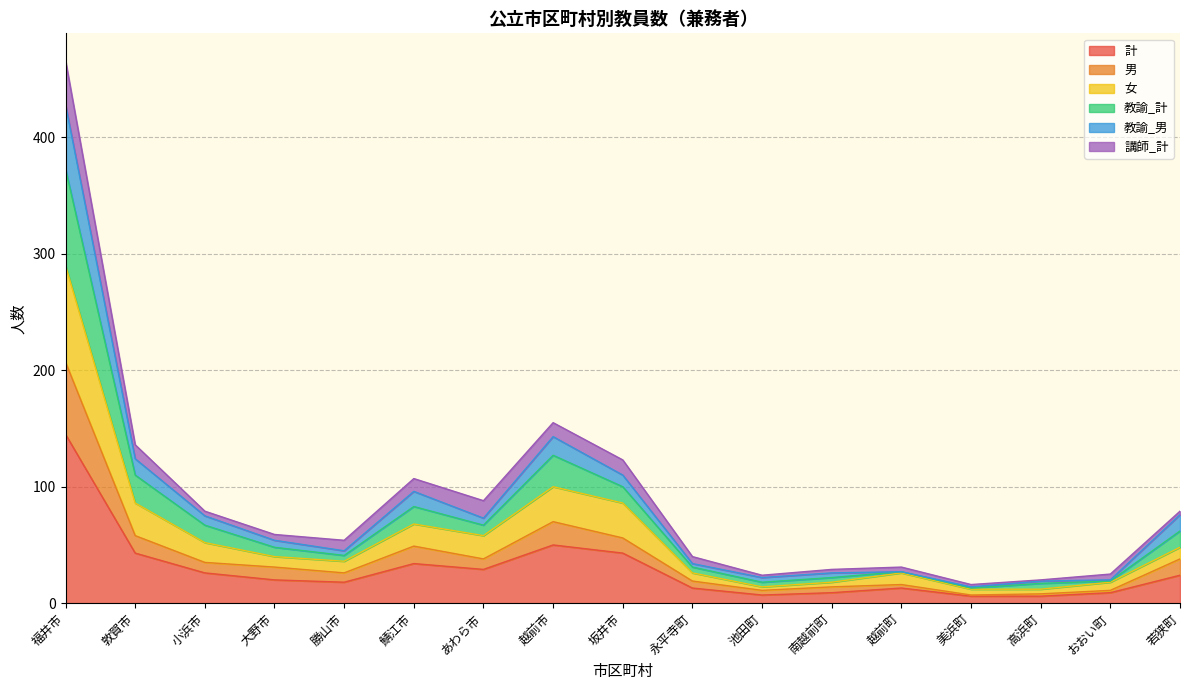

What position from the right is 高浜町?

3